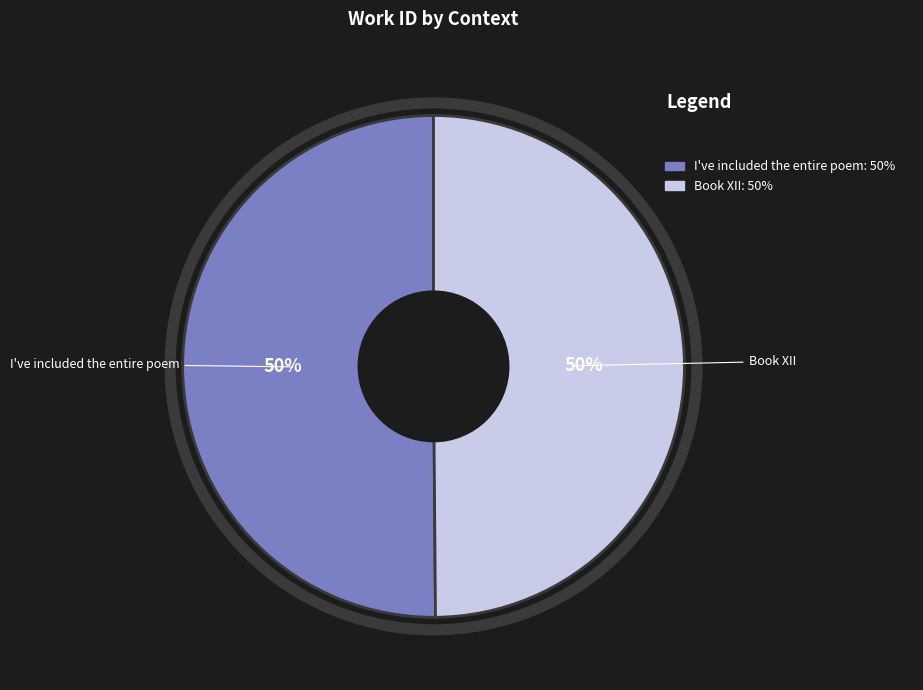

To the nearest percent, what is the average slice percentage?

50%